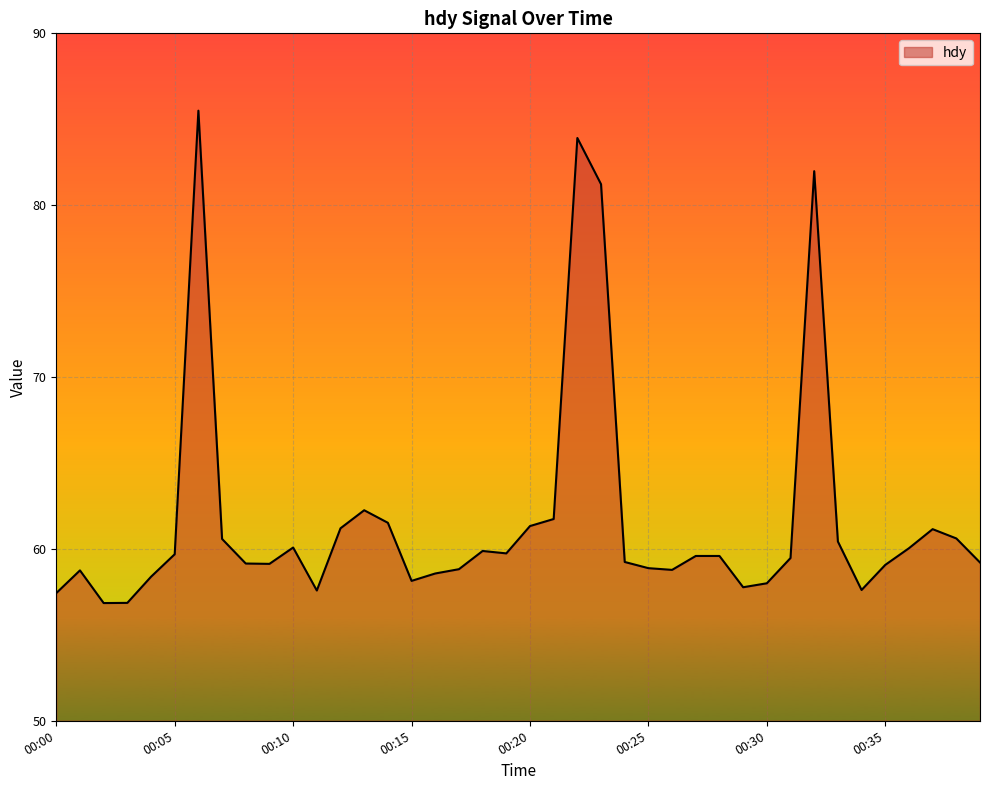

What is the smallest value displayed?

56.9